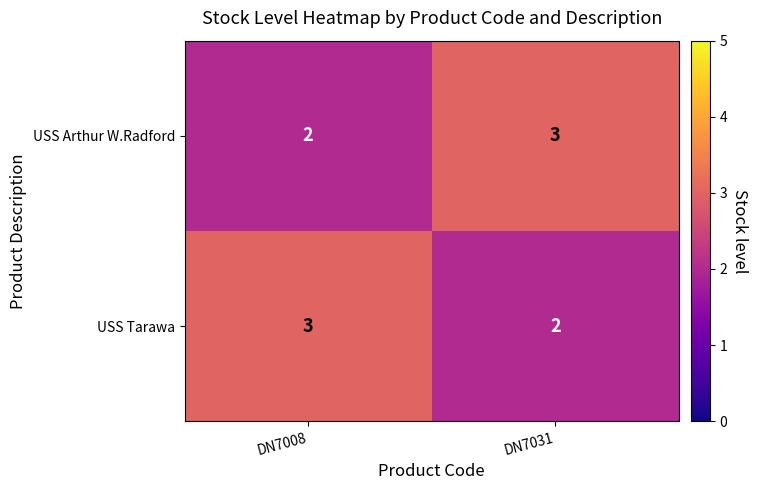

Reading left to right, extract all data points from this chart.

USS Arthur W.Radford: 2	3
USS Tarawa: 3	2